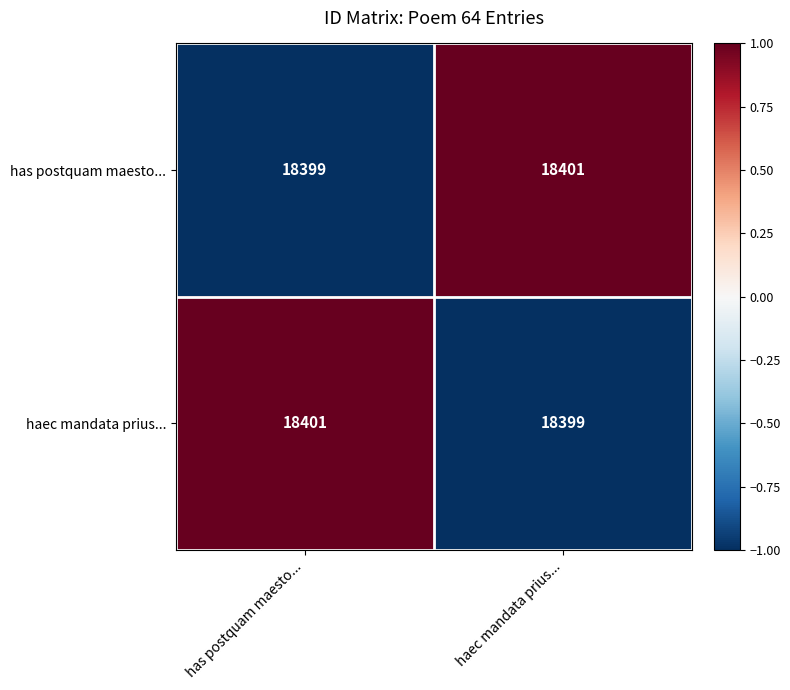

What is the sum of all haec mandata prius... values?

36800